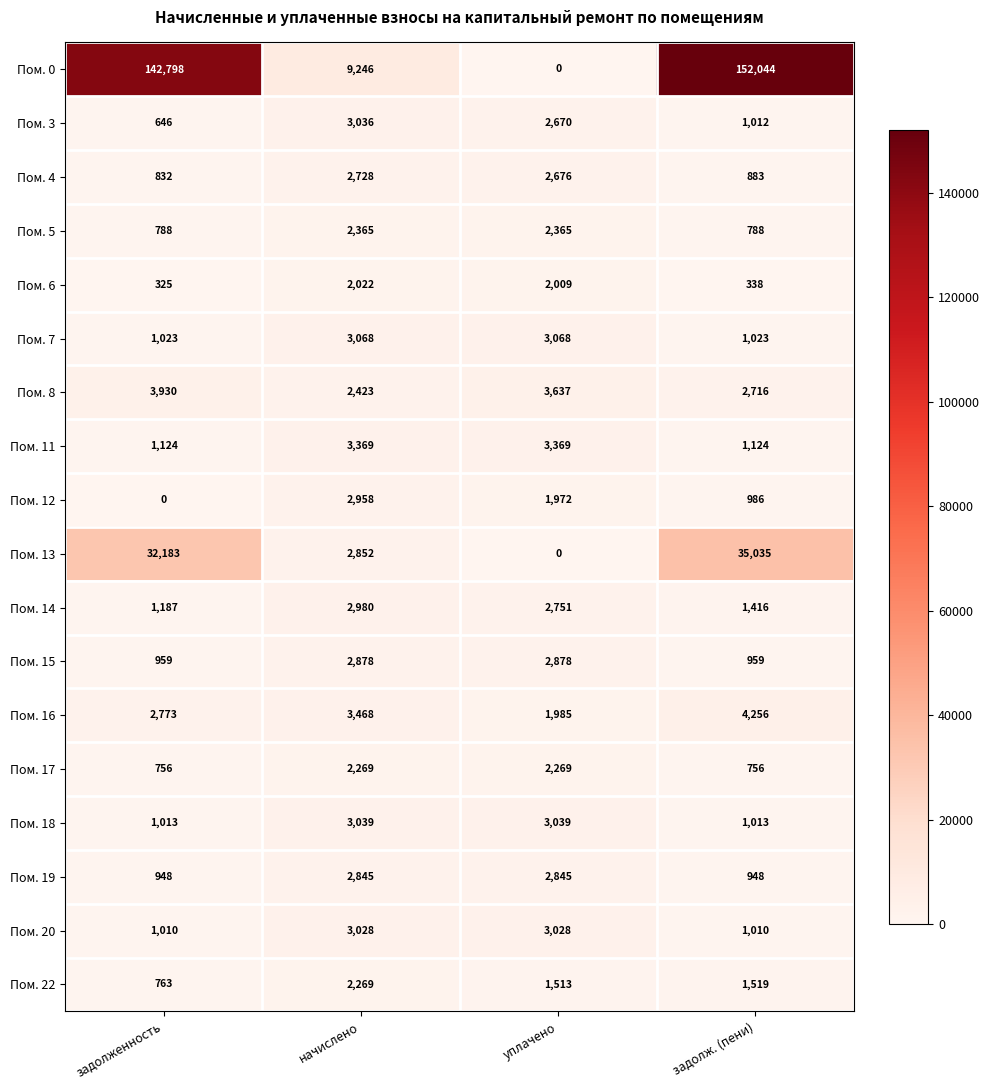

At which label does Пом. 6 reach its minimum?

задолженность